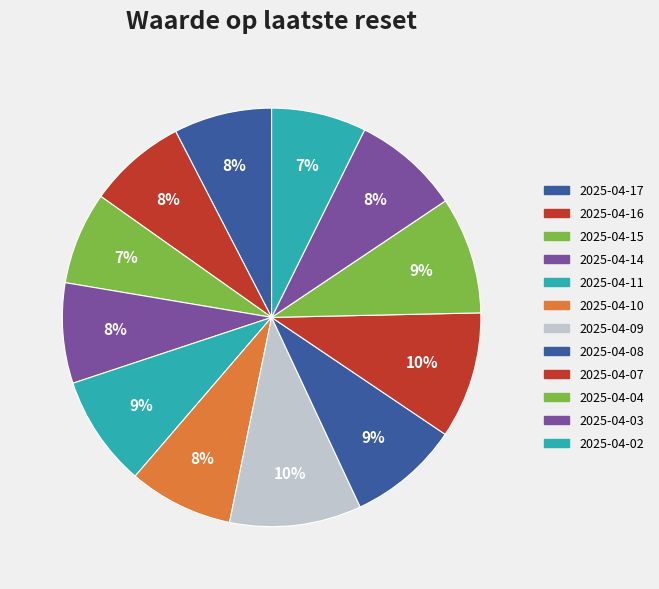

What percentage is the 2025-04-03 slice, to the nearest percent?

8%